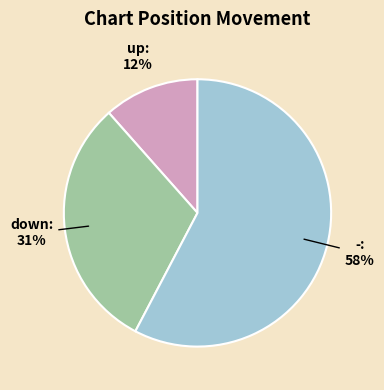

How many segments does this pie chart have?

3